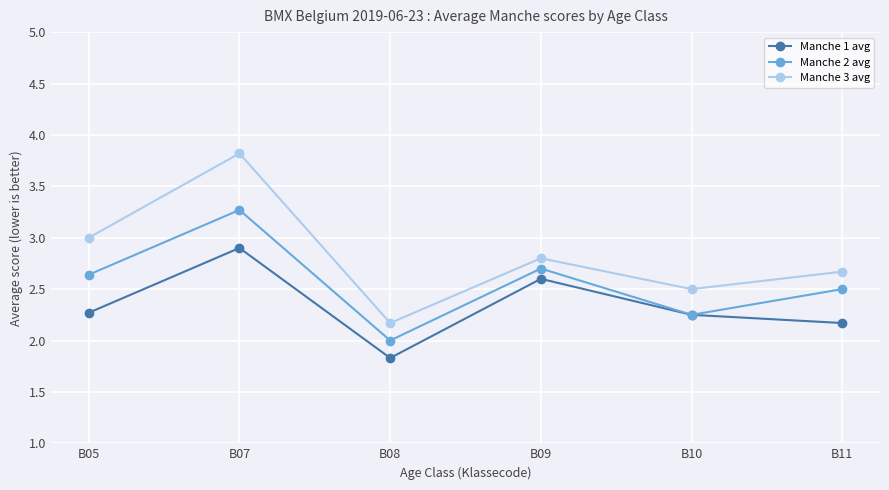

How many series are shown in this chart?

3